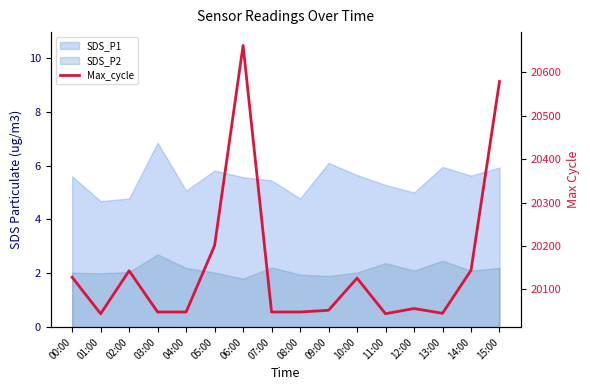

What is the value of the 8th point from the left?

20048